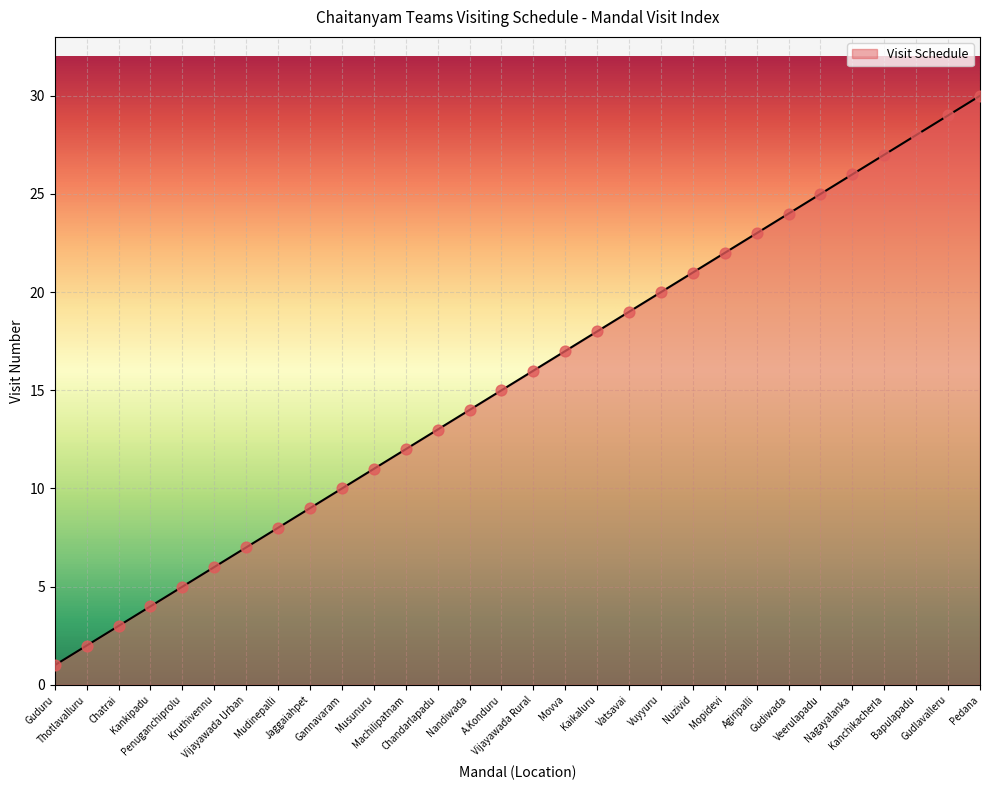

Which has a higher value, Gannavaram or Vuyyuru?

Vuyyuru